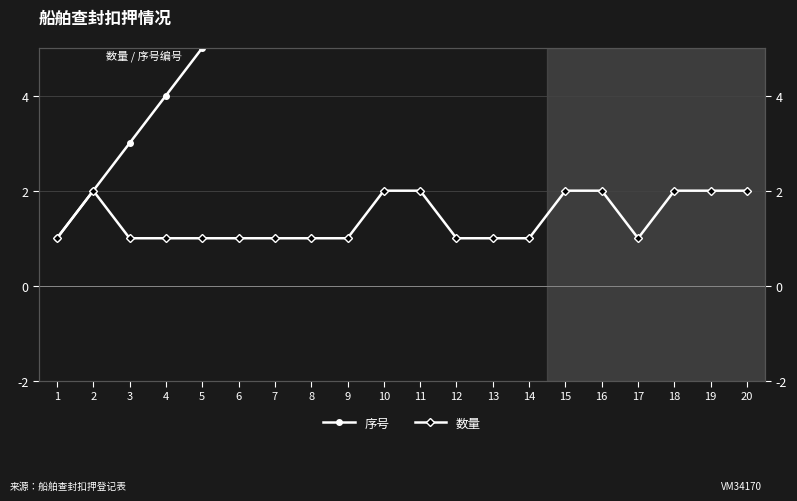

Which category has the lowest value in the 序号 series?

1